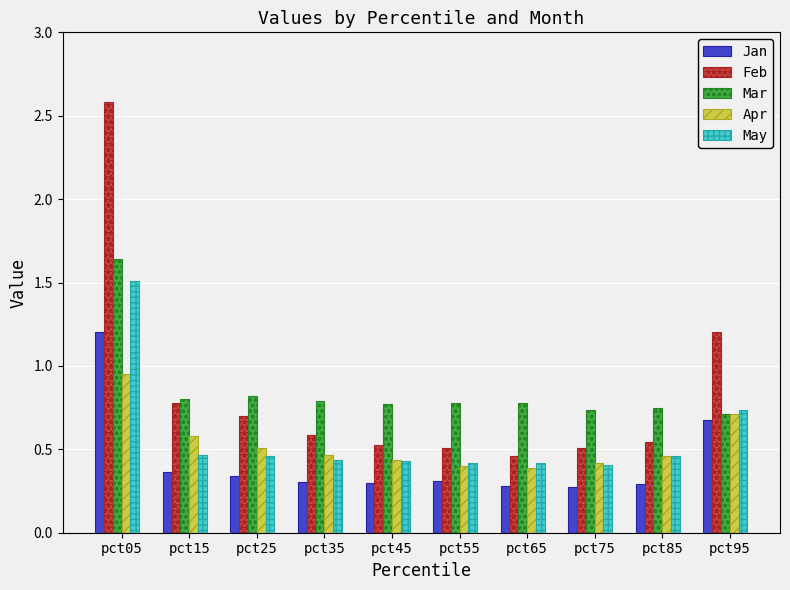

Which series changed the most between pct15 and pct85?

Feb